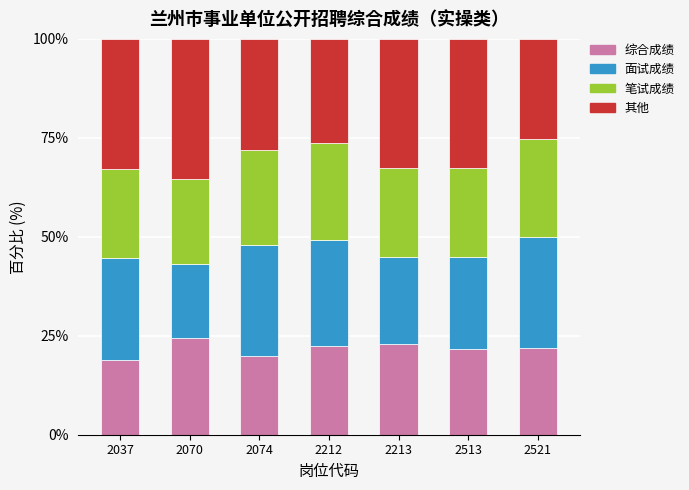

What is the difference between the maximum and minimum values in the 综合成绩 series?

5.5